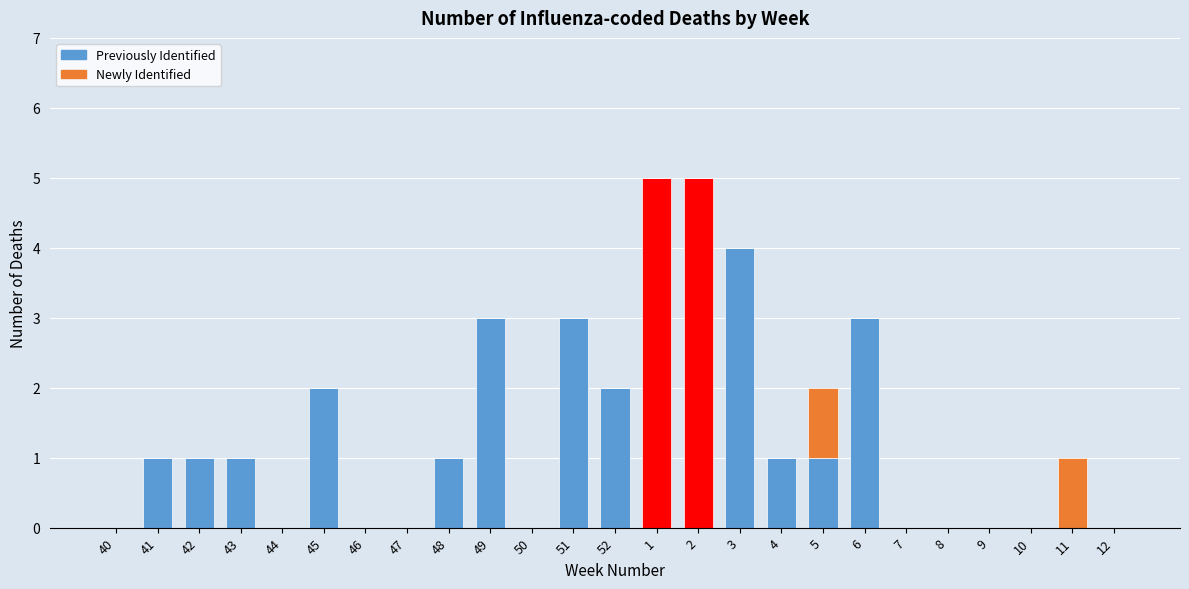

The Previously Identified series shows 1 at 49. True or false?

False